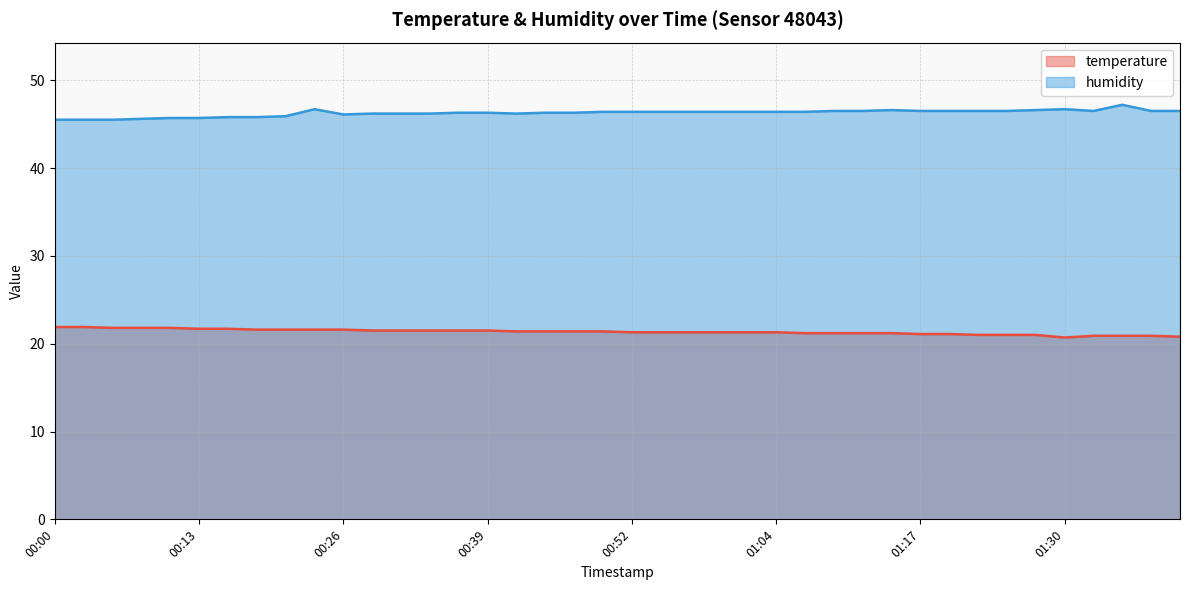

True or false: temperature has more than 2 interior local peaks.

False